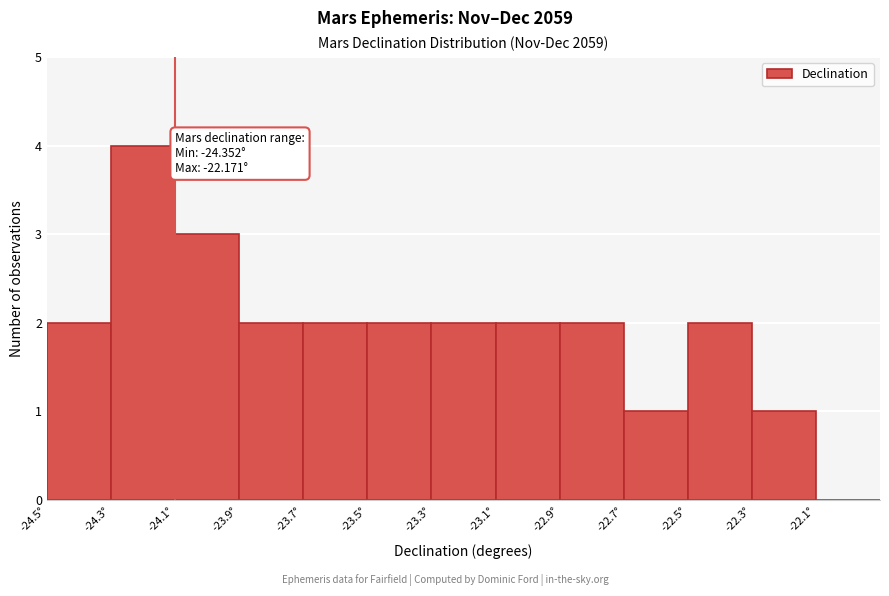

Over which range of the x-axis is the bar tallest?

-24.3 to -24.1